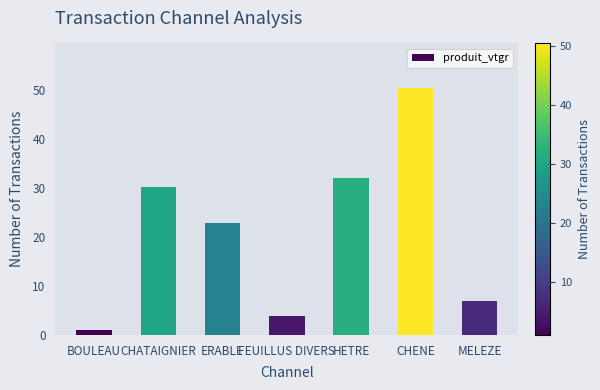

How many bars are there in total?

7